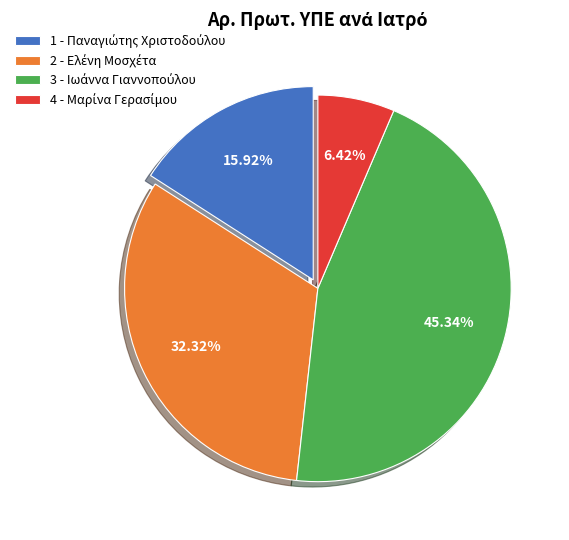

Does any single category account for the majority?

No